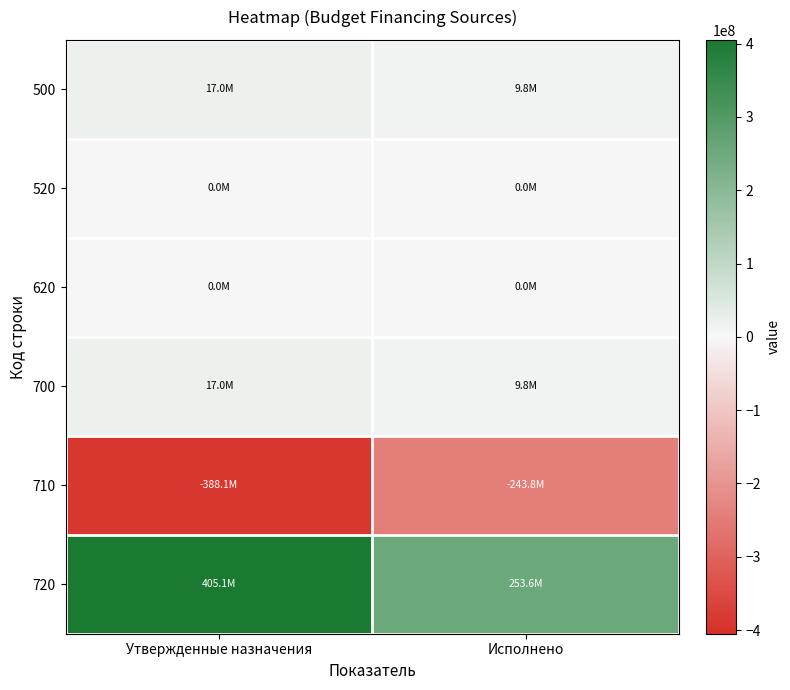

List the series in order of their peak value, highest first.

720, 500, 700, 520, 620, 710